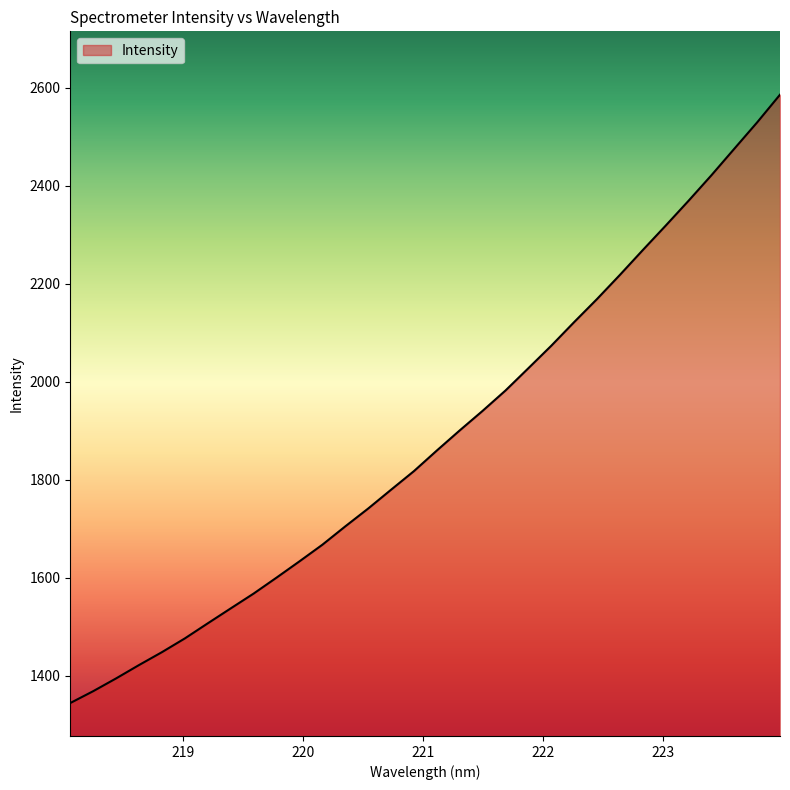

What is the difference between the maximum and minimum values?

1241.5